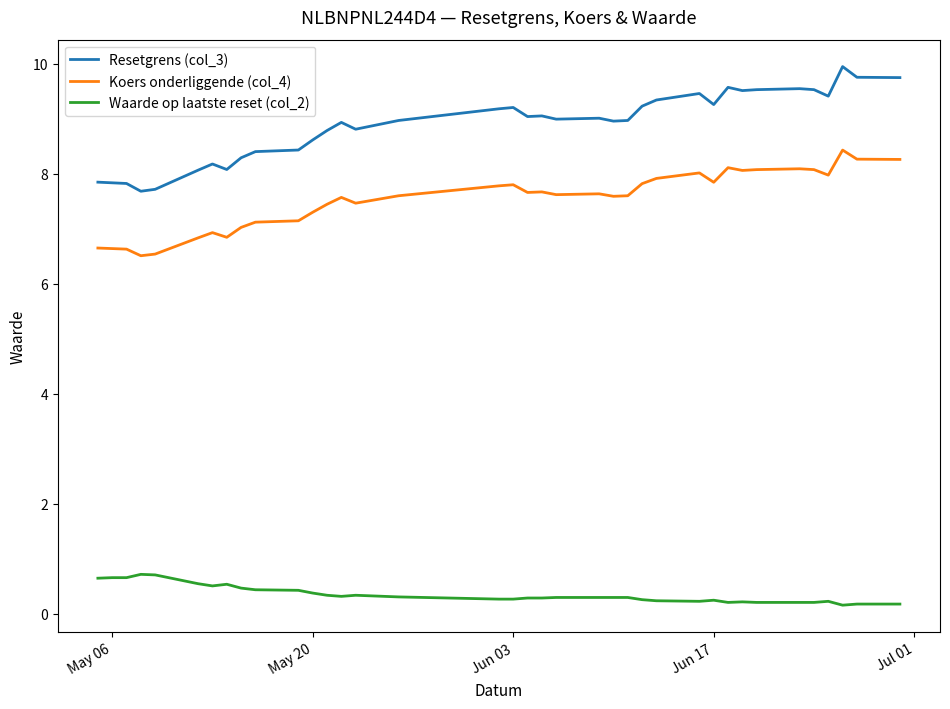

True or false: Resetgrens (col_3) and Koers onderliggende (col_4) cross at least once.

False